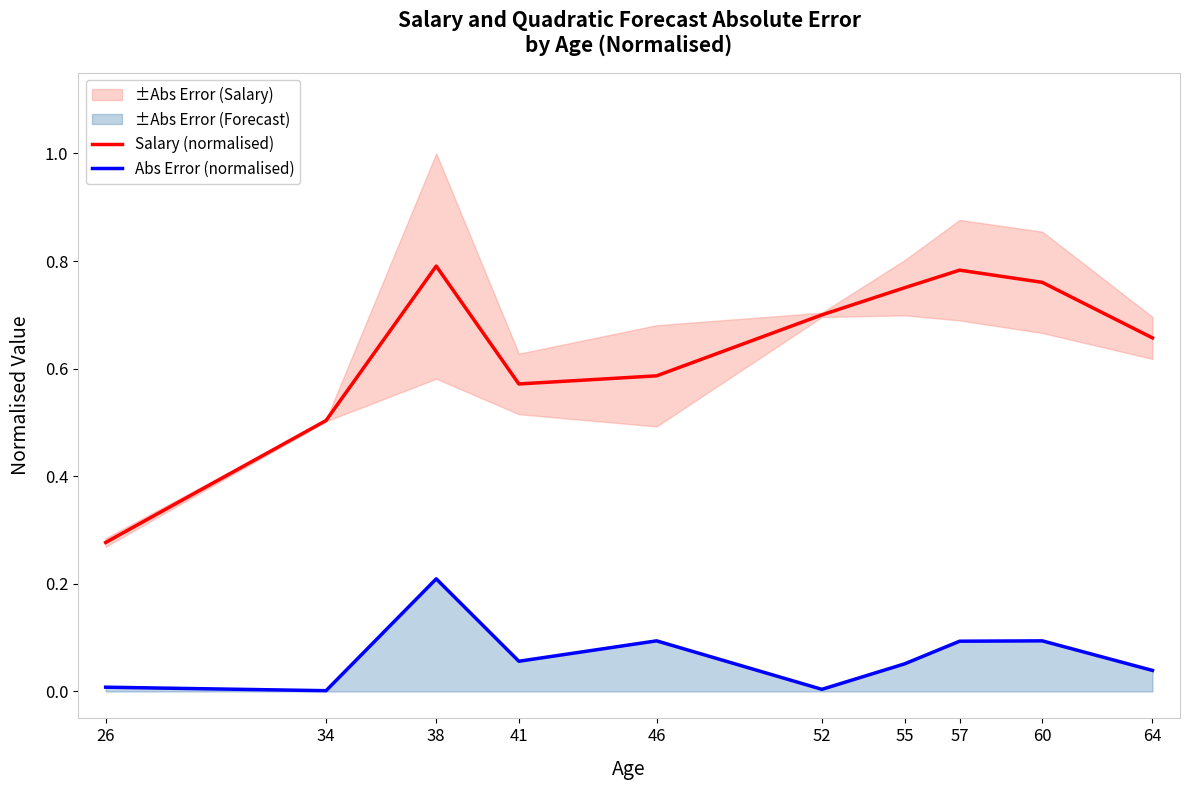

True or false: Abs Error (normalised) and Salary (normalised) intersect in this chart.

False